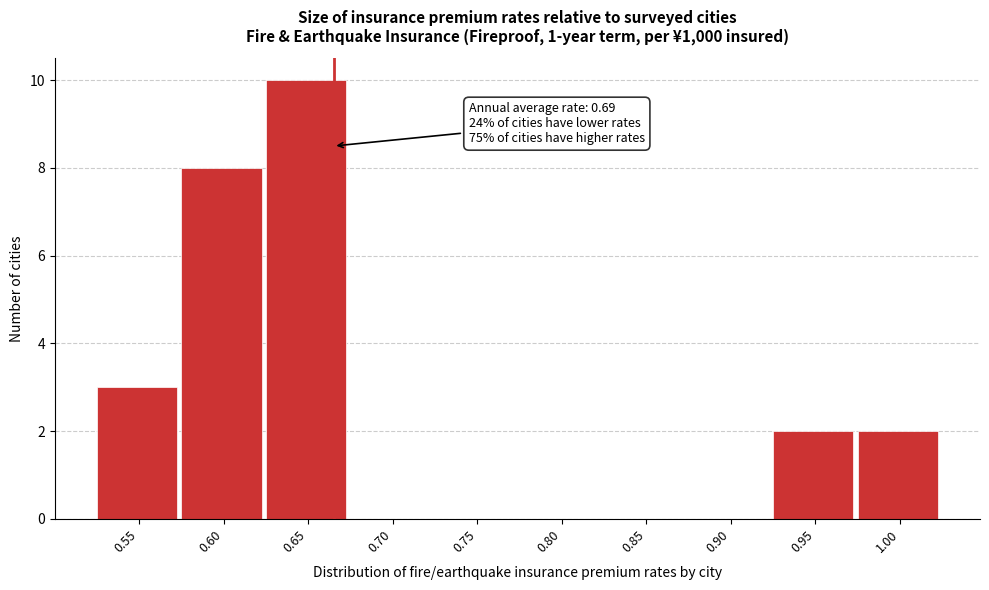

Reading left to right, extract all data points from this chart.

0.55=3	0.60=8	0.65=10	0.70=0	0.75=0	0.80=0	0.85=0	0.90=0	0.95=2	1.00=2